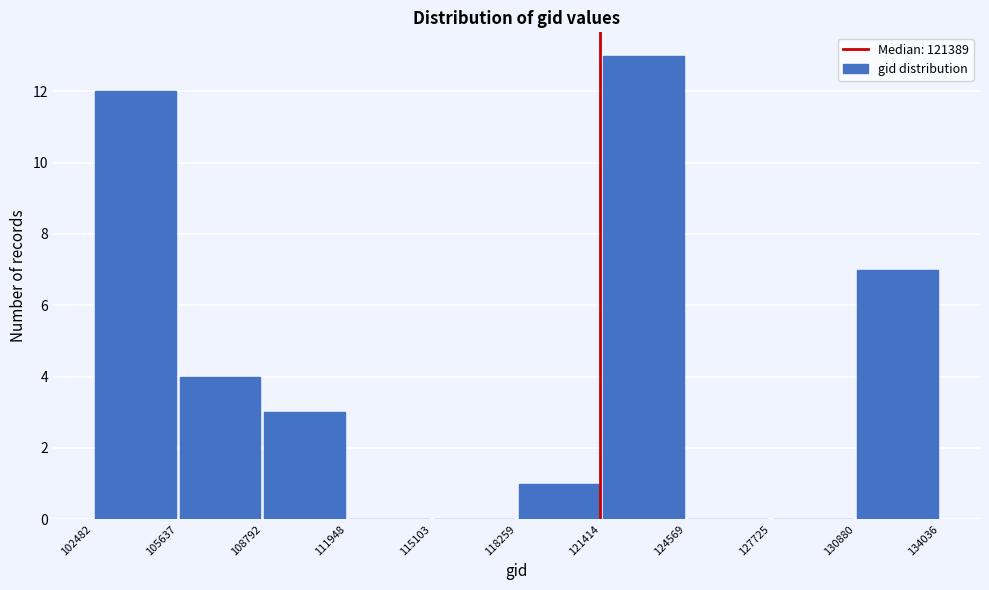

Reading left to right, transcribe this chart: for each bar, give the range it covers on the x-axis and its height. The values are not printed on the chart, so give them approximately, as read against the axis.

102482 to 105637: 12
105637 to 108792: 4
108792 to 111948: 3
111948 to 115103: 0
115103 to 118259: 0
118259 to 121414: 1
121414 to 124569: 13
124569 to 127725: 0
127725 to 130880: 0
130880 to 134036: 7